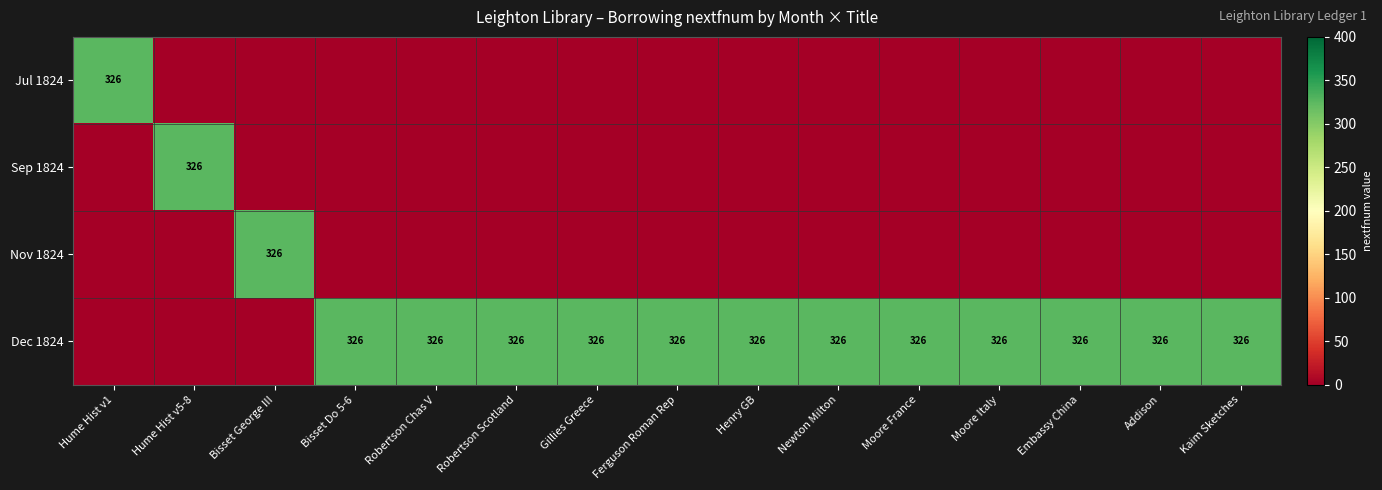

The Dec 1824 series shows 326 at Gillies Greece. True or false?

True